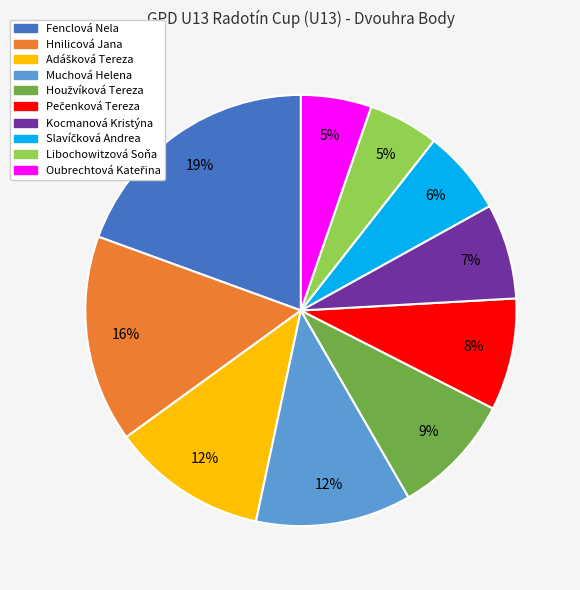

To the nearest percent, what is the average slice percentage?

10%